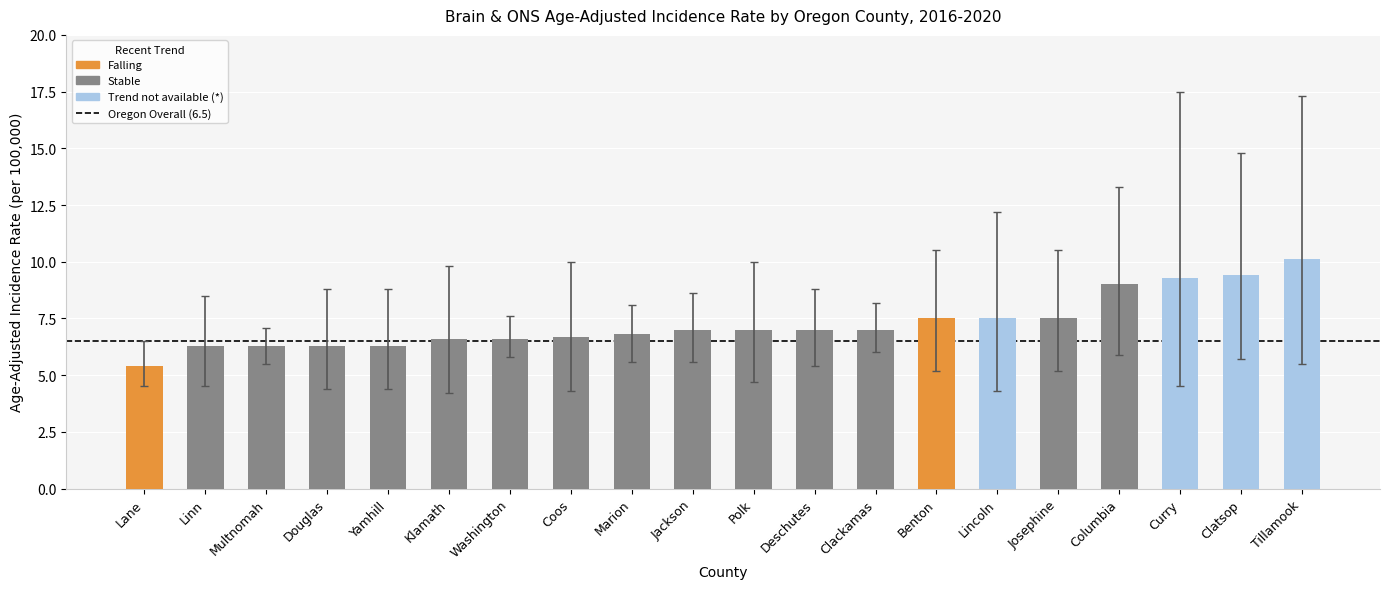

What is the minimum value shown in the chart?

5.4